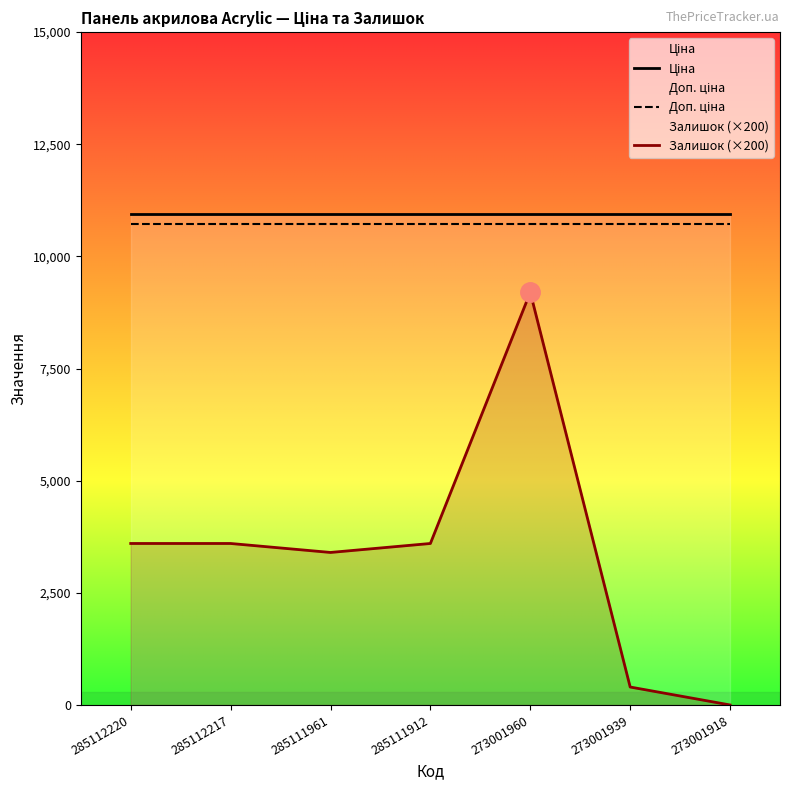

Rank the categories by Залишок (×200) value from highest to lowest.

273001960, 285112220, 285112217, 285111912, 285111961, 273001939, 273001918